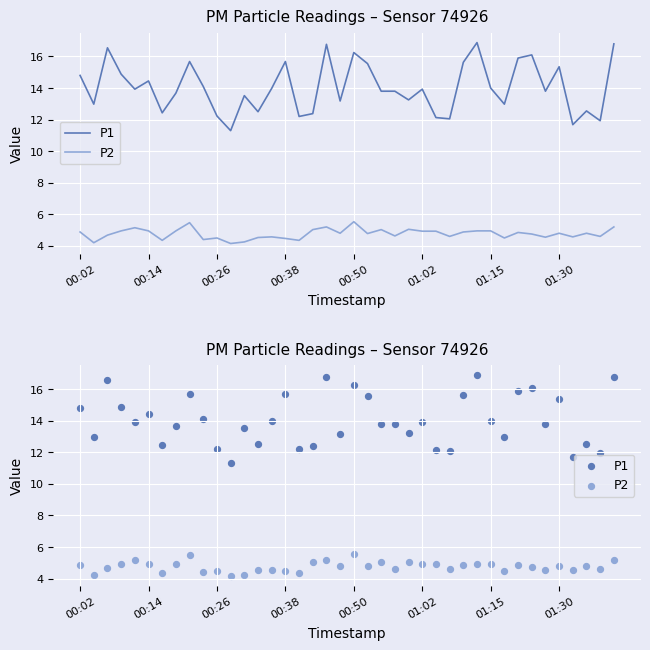

Which series contains the highest Y value?

P1